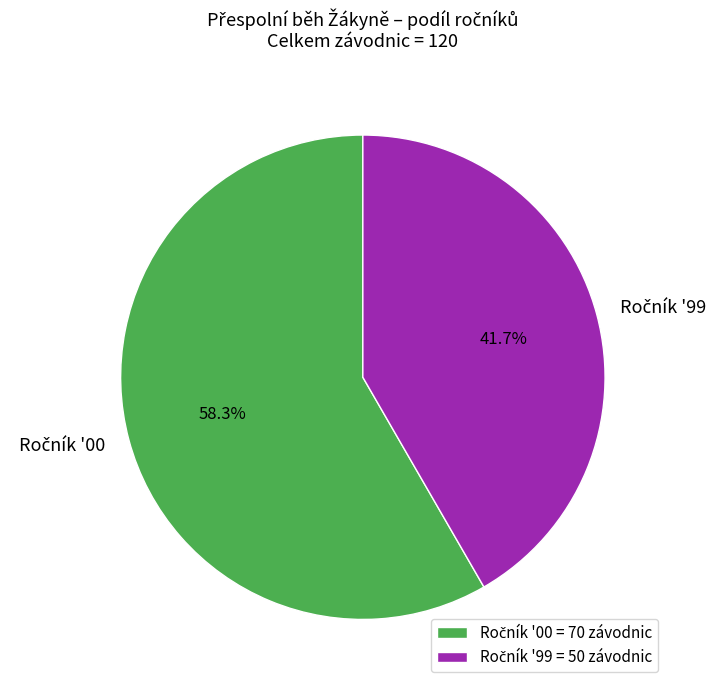

Does any single category account for the majority?

Yes